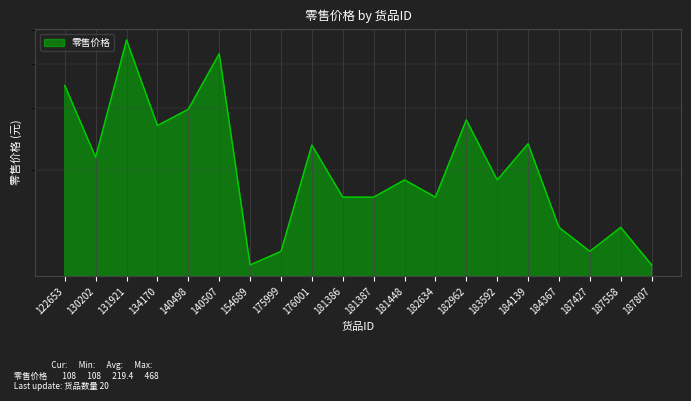

What is the difference between the maximum and second lowest values?

360